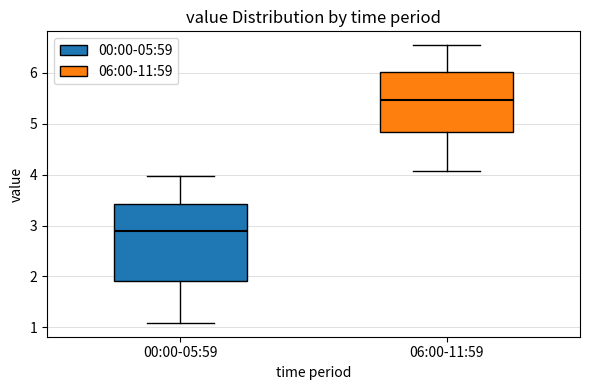

Comparing the boxes themselves (not the whiskers), which one is the tallest?

00:00-05:59